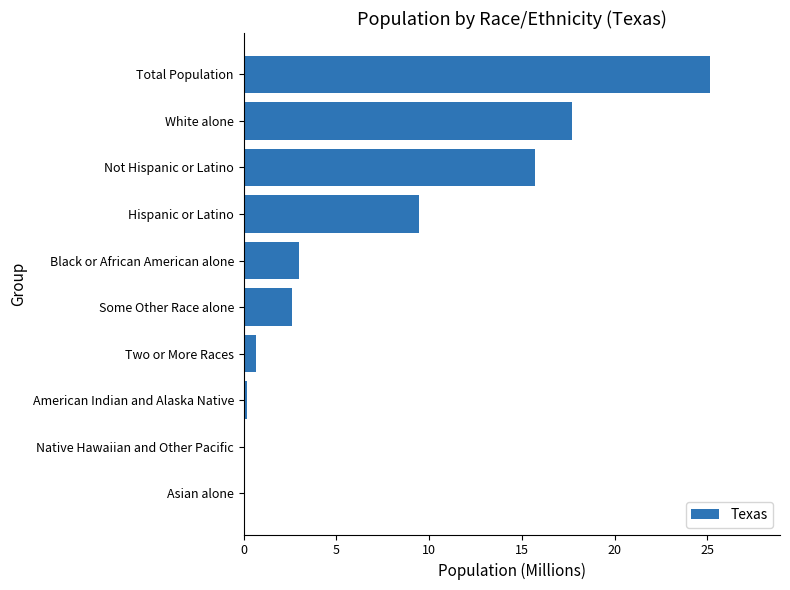

Between Total Population and Two or More Races, which is larger?

Total Population